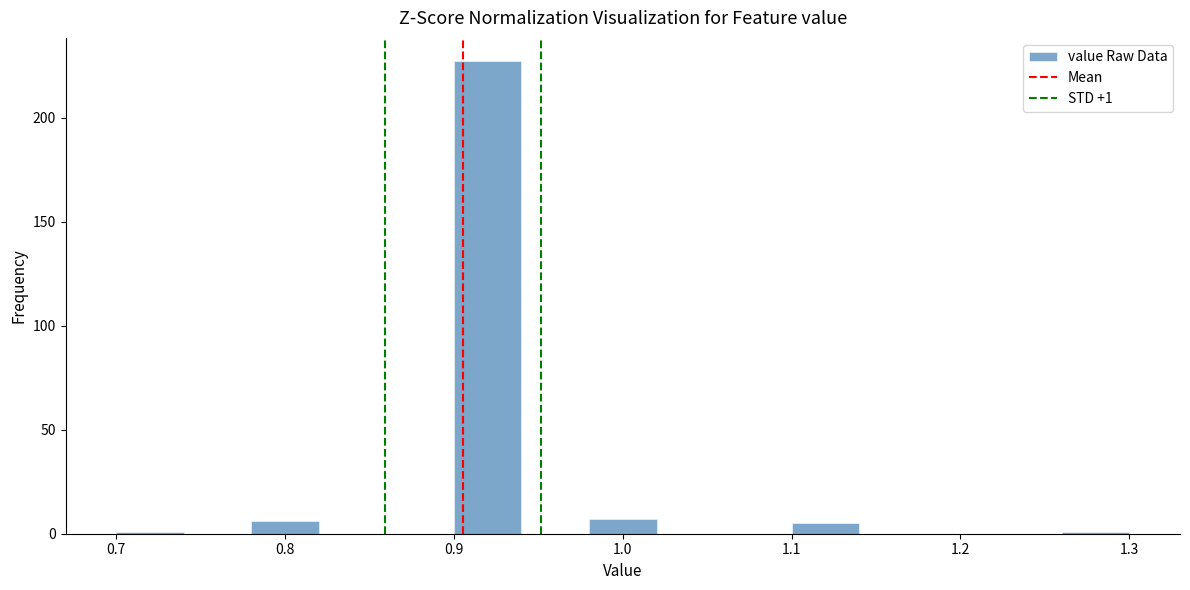

Which range on the x-axis has the tallest bar?

0.90 to 0.94